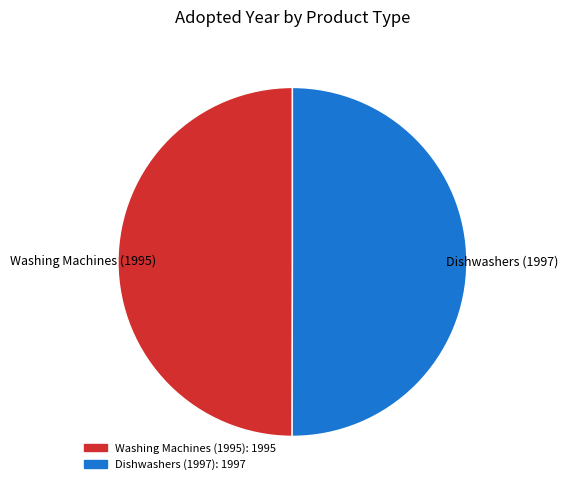

The Washing Machines (1995) slice represents 50% of the pie. True or false?

True